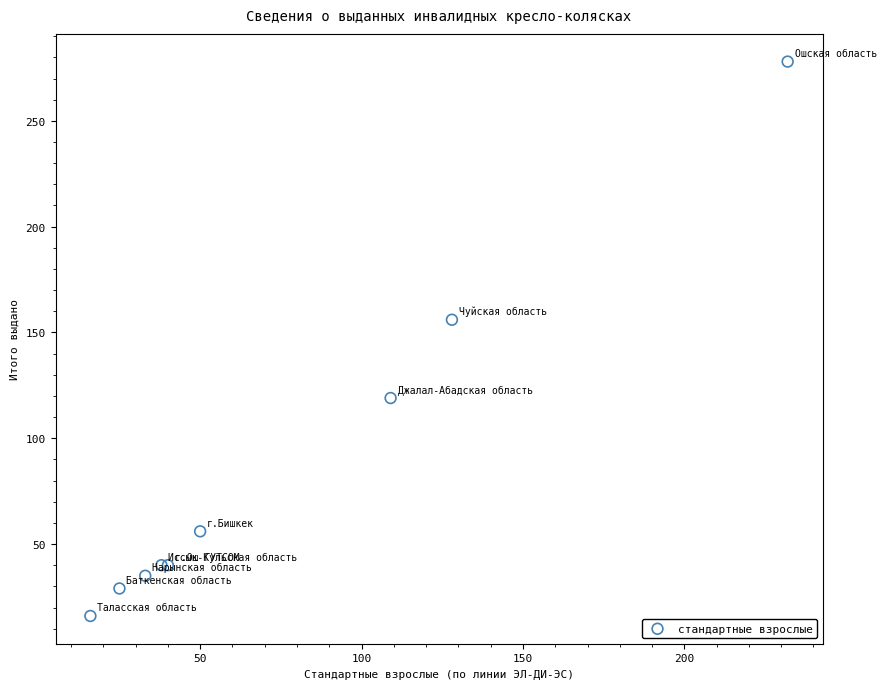

What Y value in the scatter plot is closest to 147?

156